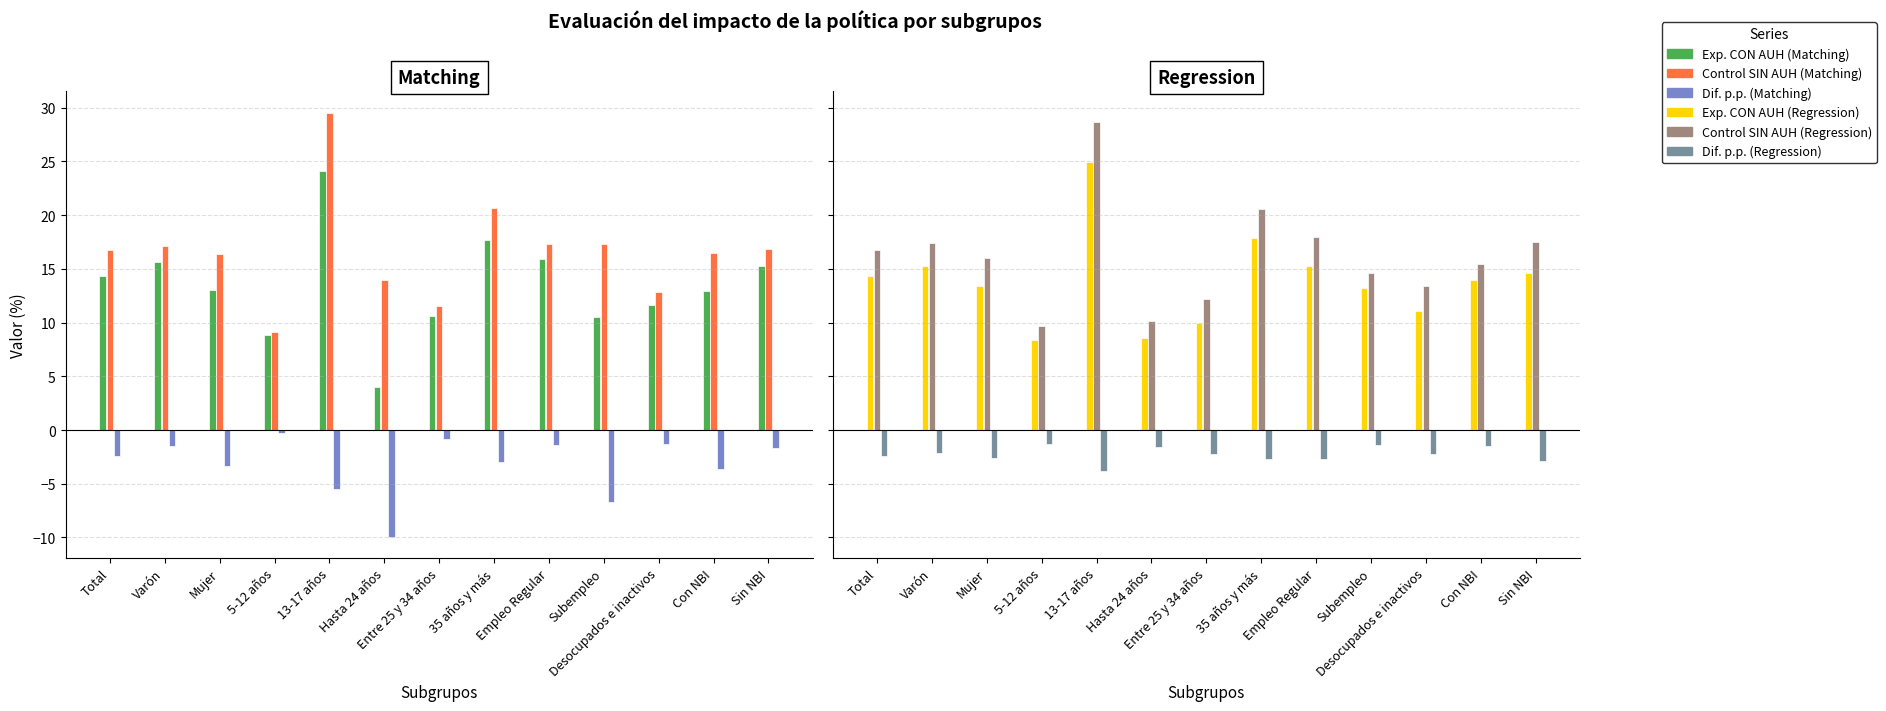

Reading left to right, transcribe all the data shown in this chart.

Experimental CON AUH (Matching): 14.3	15.6	13.1	8.9	24.1	4.0	10.6	17.7	15.9	10.5	11.6	12.9	15.2
Control SIN AUH (Matching): 16.7	17.1	16.4	9.2	29.6	13.9	11.5	20.7	17.3	17.3	12.9	16.5	16.9
Dif. p.p. (Matching): -2.4	-1.5	-3.3	-0.3	-5.5	-9.9	-0.9	-3.0	-1.4	-6.7	-1.3	-3.6	-1.7
Experimental CON AUH (Regression): 14.3	15.3	13.4	8.4	24.9	8.6	10.0	17.8	15.2	13.2	11.1	13.9	14.6
Control SIN AUH (Regression): 16.7	17.4	16.0	9.7	28.7	10.2	12.2	20.6	18.0	14.6	13.4	15.4	17.5
Dif. p.p. (Regression): -2.4	-2.1	-2.6	-1.3	-3.8	-1.5	-2.2	-2.7	-2.7	-1.4	-2.3	-1.5	-2.9